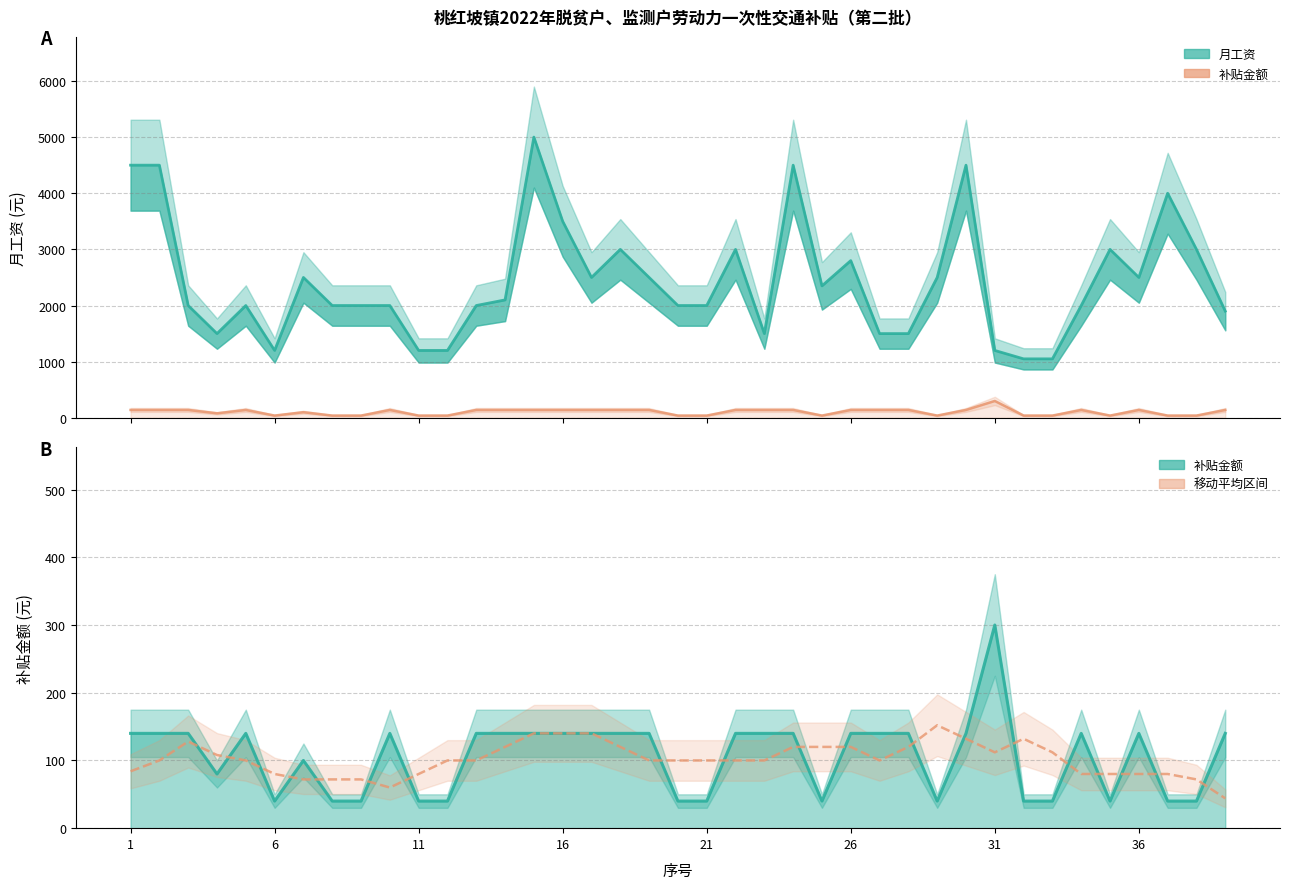

How many interior local valleys does the 补贴金额 series have?

5